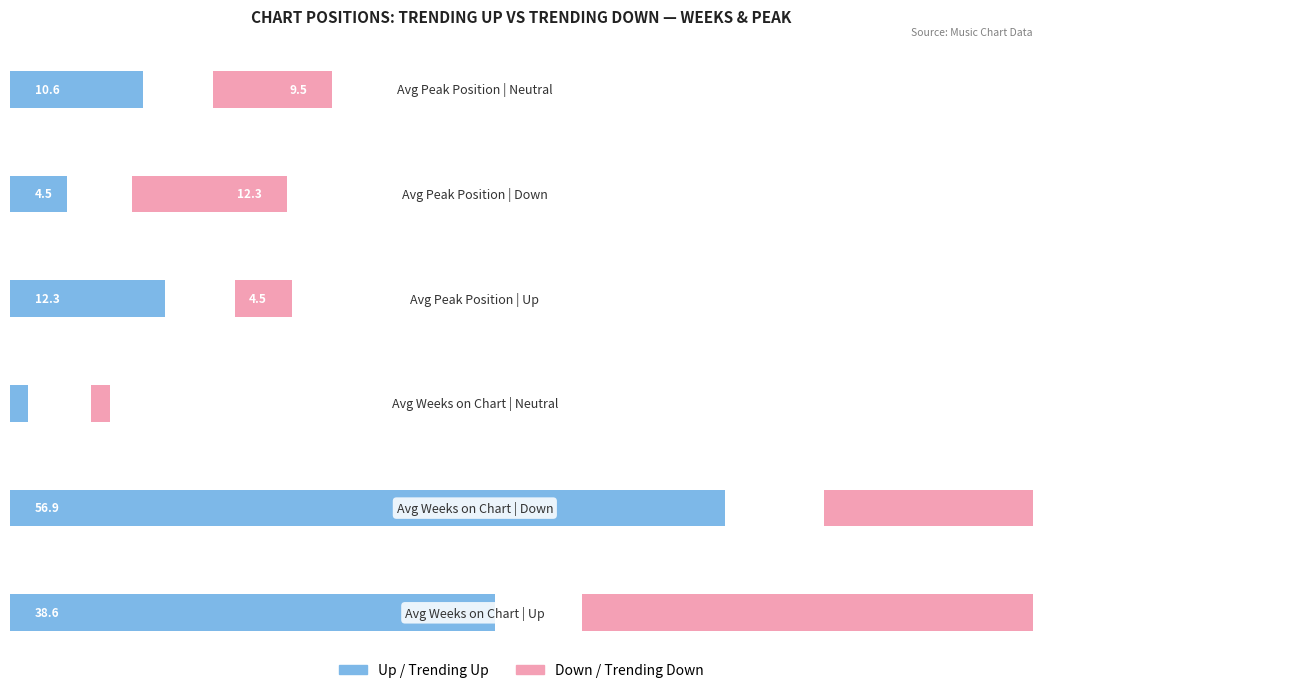

How many distinct data groups are displayed?

2